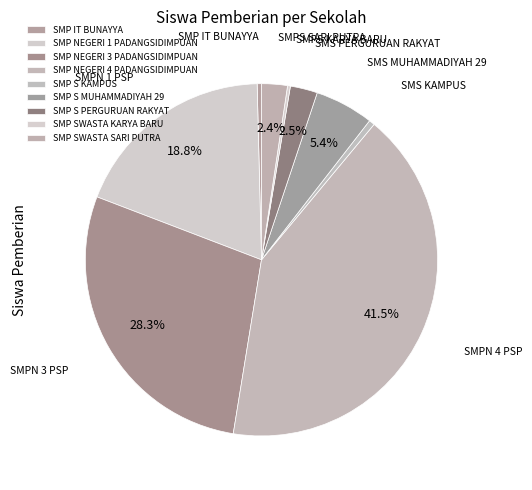

To the nearest percent, what is the combined percentage of SMP SWASTA SARI PUTRA and SMP S MUHAMMADIYAH 29?

8%